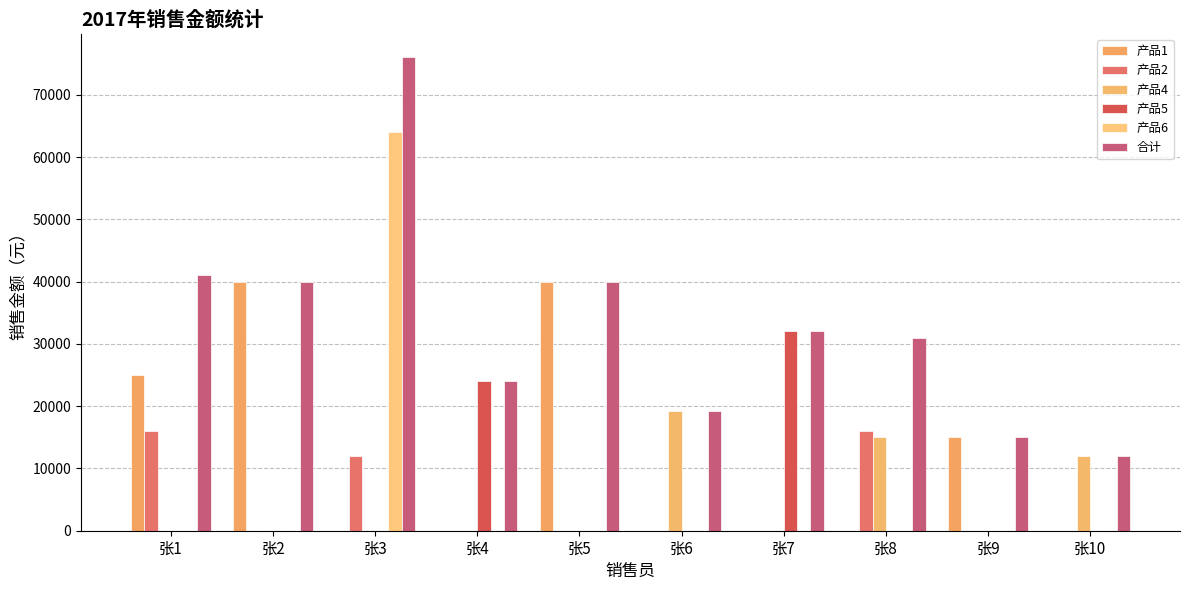

Is the value of 产品4 at 张3 greater than the value of 产品6 at 张10?

No